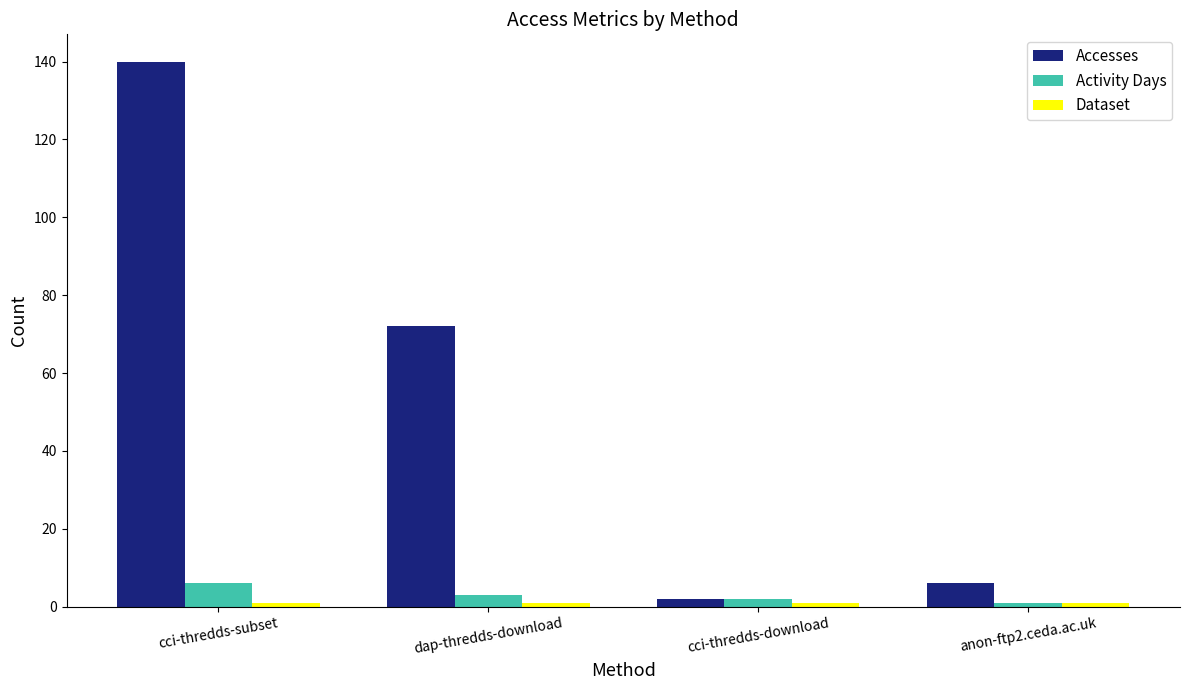

List the labels in order of Accesses value, smallest first.

cci-thredds-download, anon-ftp2.ceda.ac.uk, dap-thredds-download, cci-thredds-subset